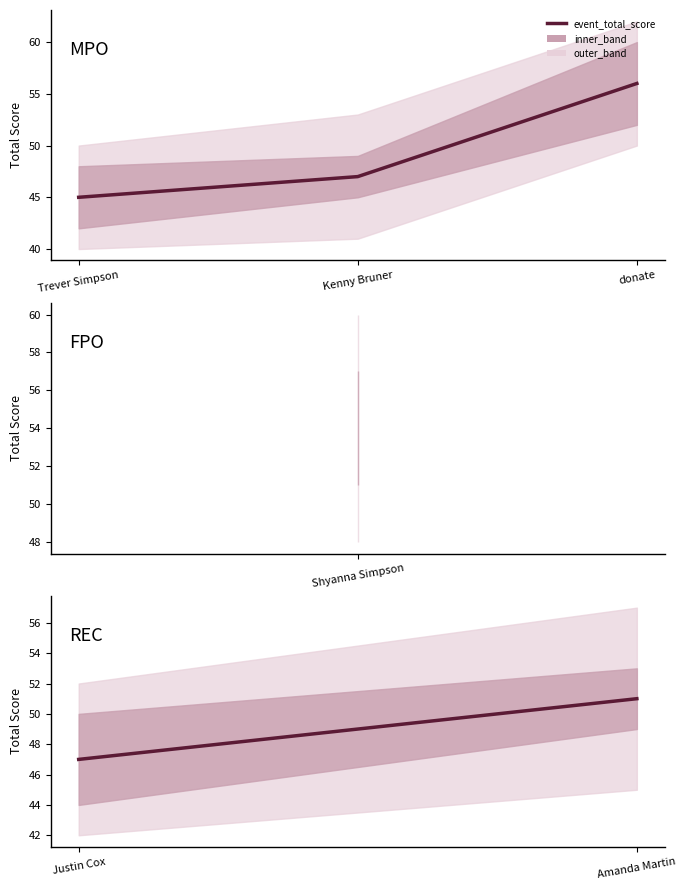

What is the average value?

49